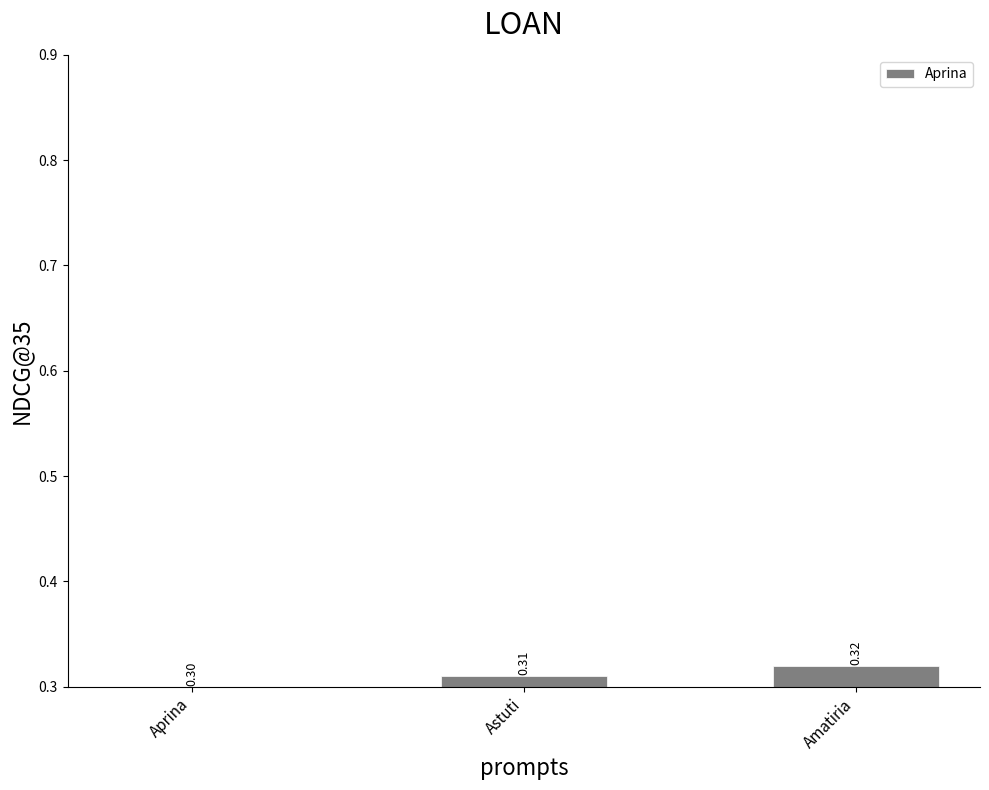

Reading left to right, what are all the values shown in this chart?

Aprina=0.3	Astuti=0.3	Amatiria=0.3